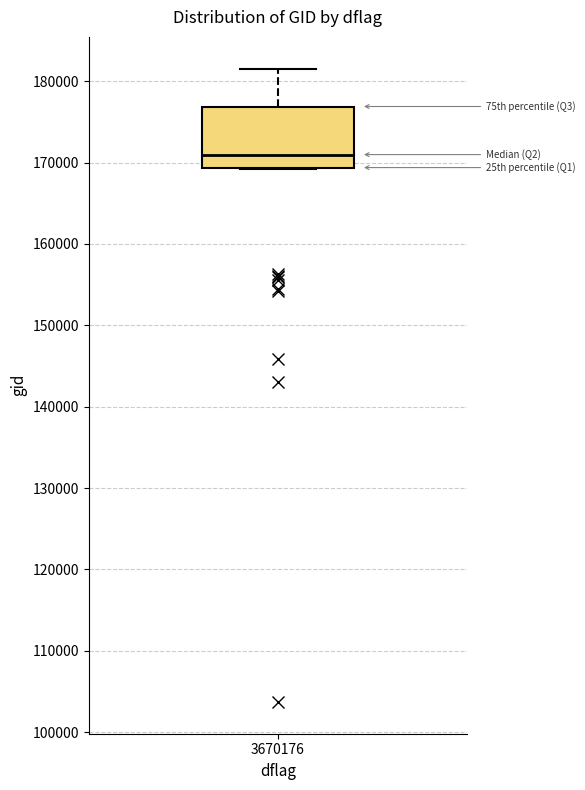

Where is the upper edge of the box at x = 3670176 on the y-axis? The values are not printed on the chart, so give them approximately, as read against the axis.

177000